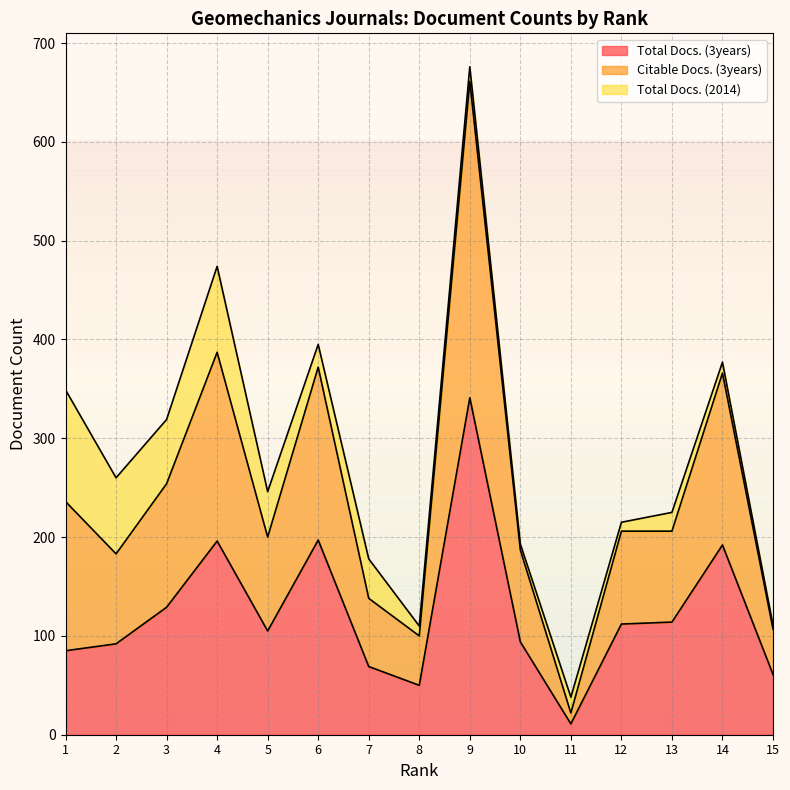

What is the value of the Citable Docs. (3years) point at the 15th from the left?

107